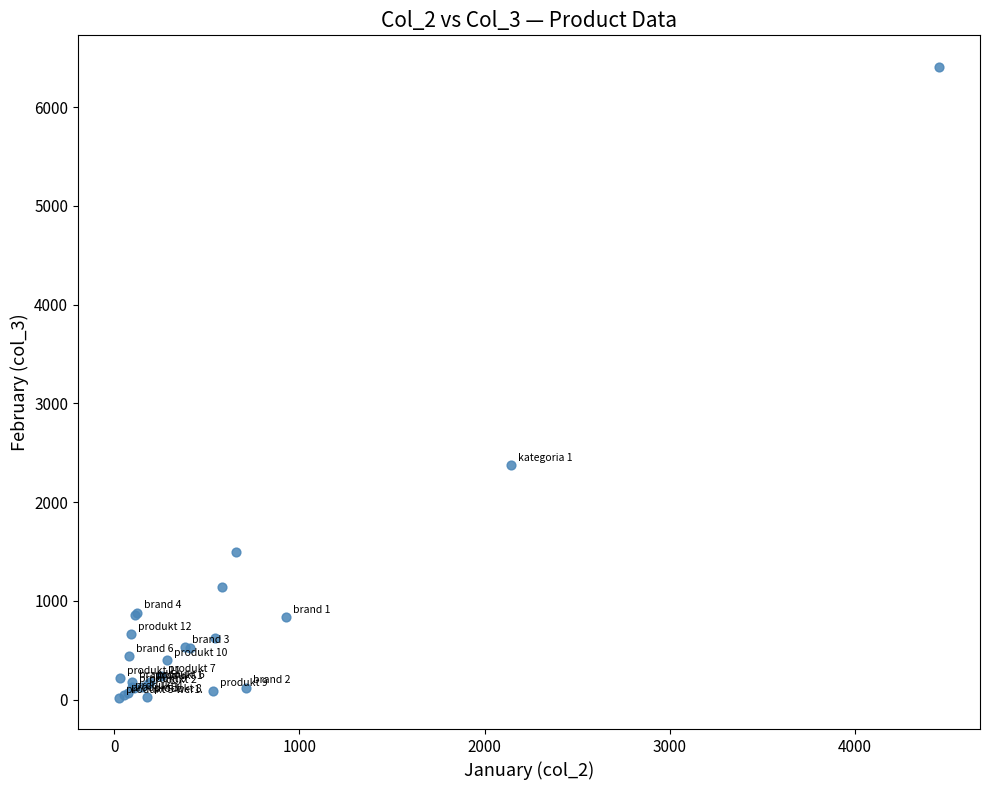

What Y value in the scatter plot is closest to 3215?

2373.5